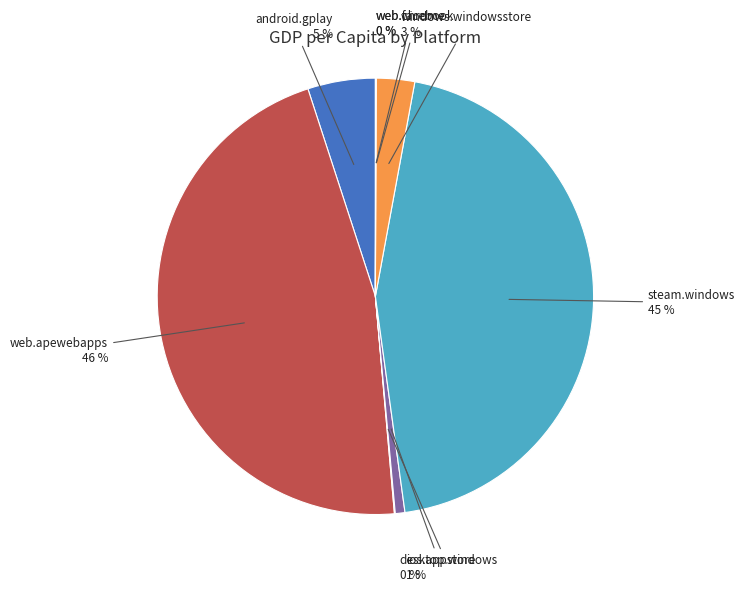

Is there any slice that represents more than half of the pie?

No